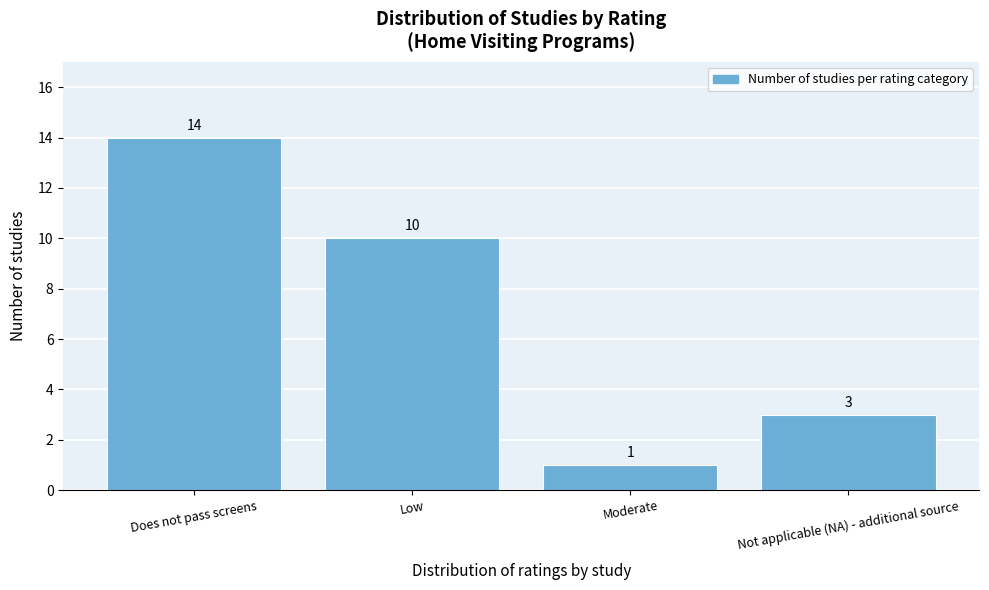

Reading left to right, what are all the values shown in this chart?

14	10	1	3